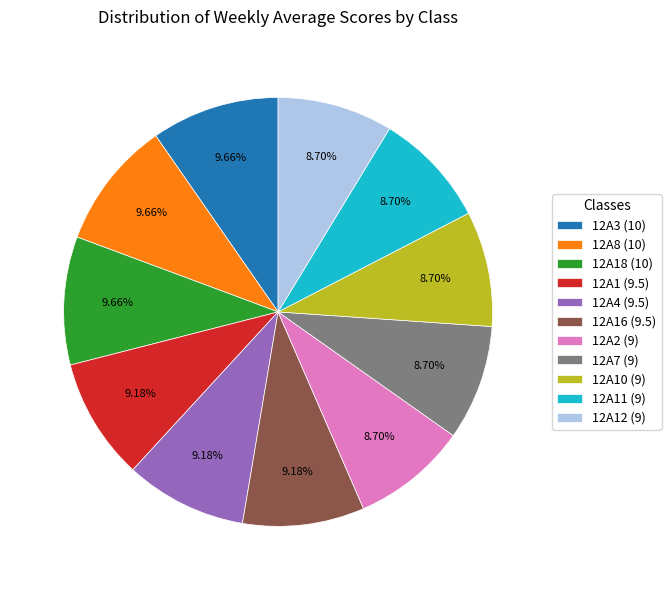

Combined, do 12A3 (10) and 12A8 (10) account for over 50%?

No